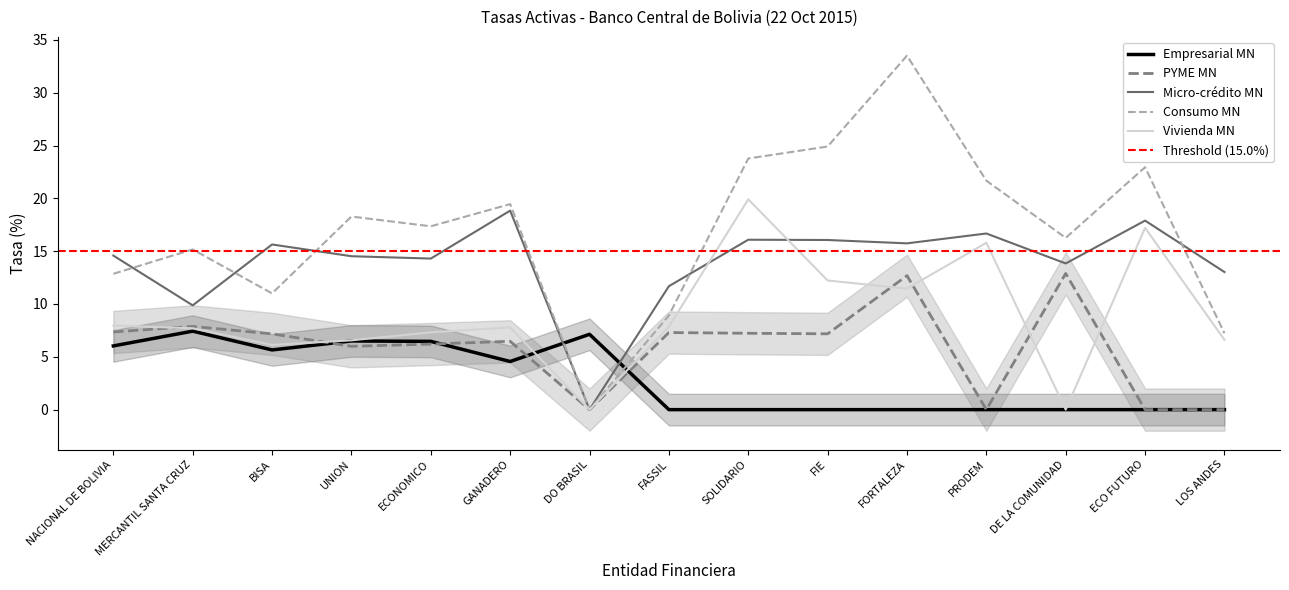

Rank the categories by Micro-crédito MN value from lowest to highest.

DO BRASIL, MERCANTIL SANTA CRUZ, FASSIL, LOS ANDES, DE LA COMUNIDAD, ECONOMICO, UNION, NACIONAL DE BOLIVIA, BISA, FORTALEZA, FIE, SOLIDARIO, PRODEM, ECO FUTURO, GANADERO